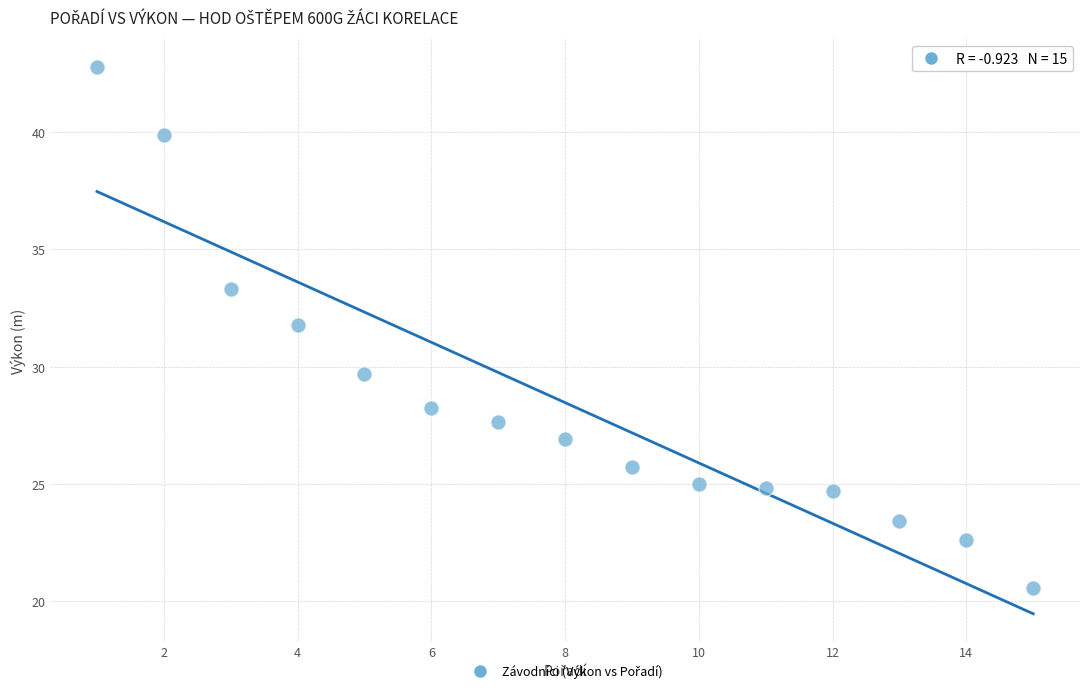

What Y value in the scatter plot is closest to 31?

31.8